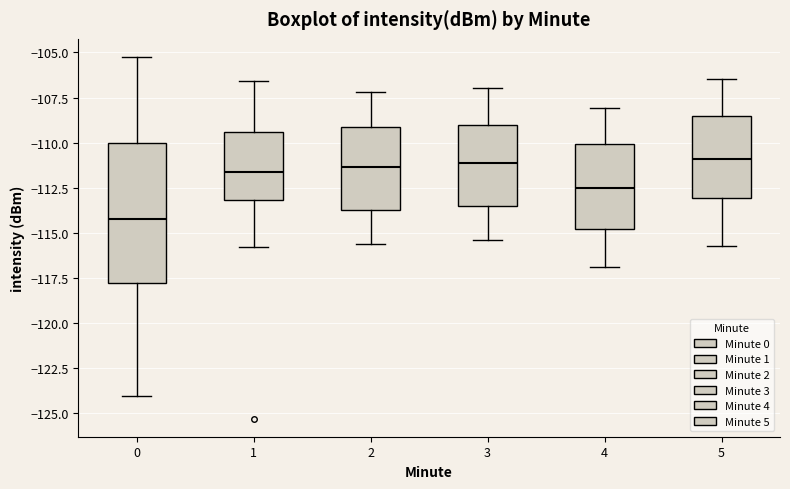

Which box is the tallest, from its lower edge to its upper edge?

0